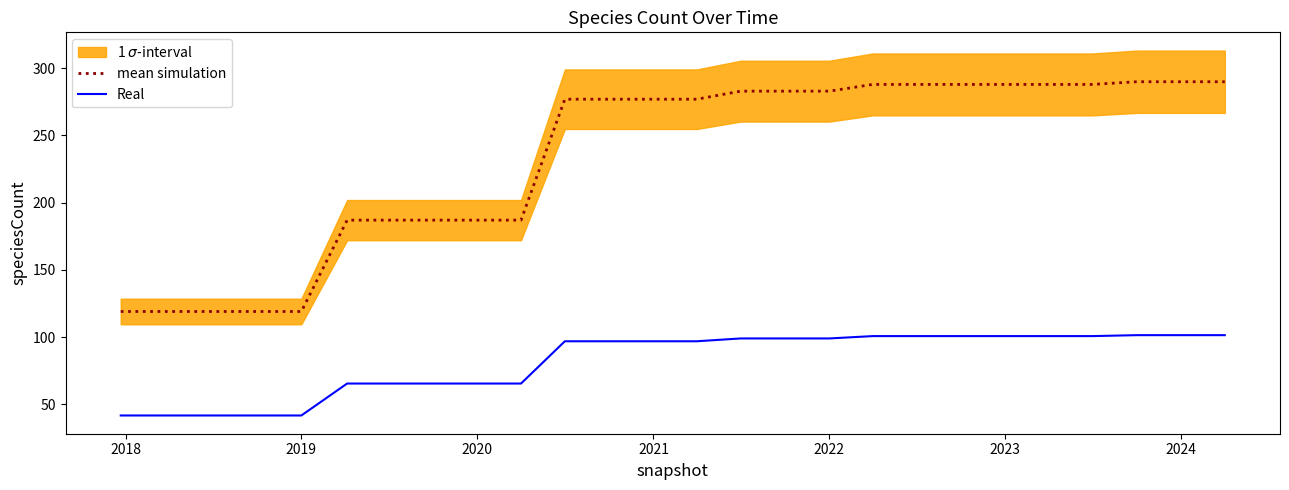

True or false: mean simulation and Real cross at least once.

False